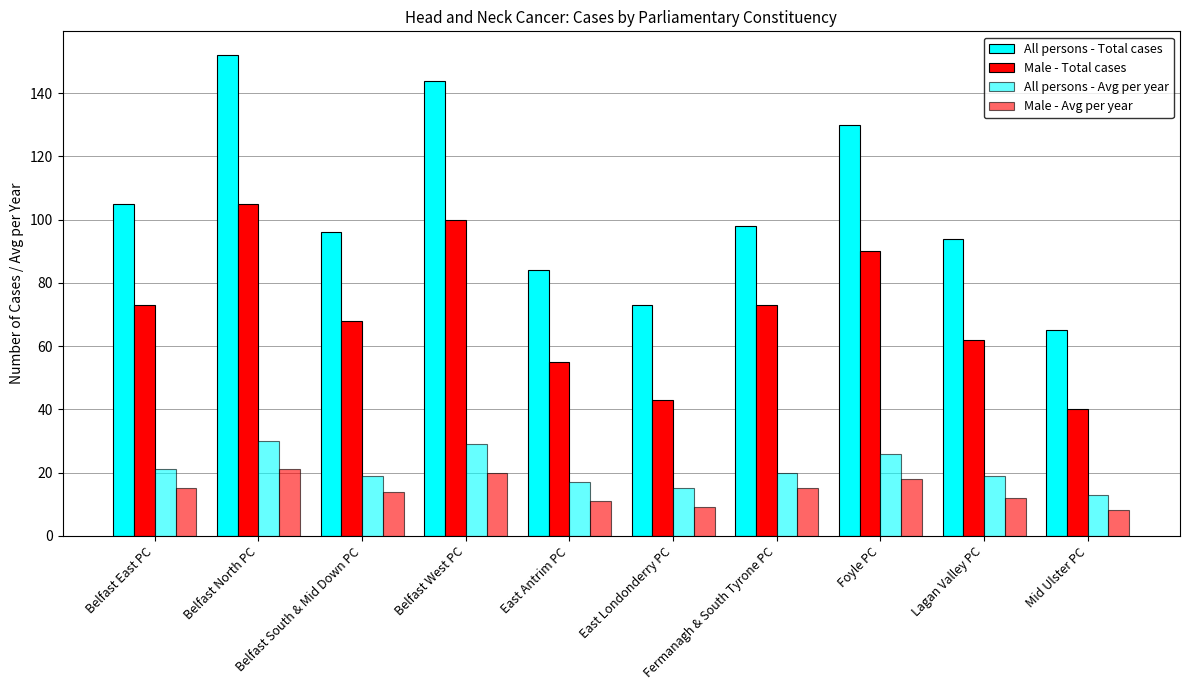

Between Belfast South & Mid Down PC and East Londonderry PC, which series saw the biggest shift?

Male - Total cases